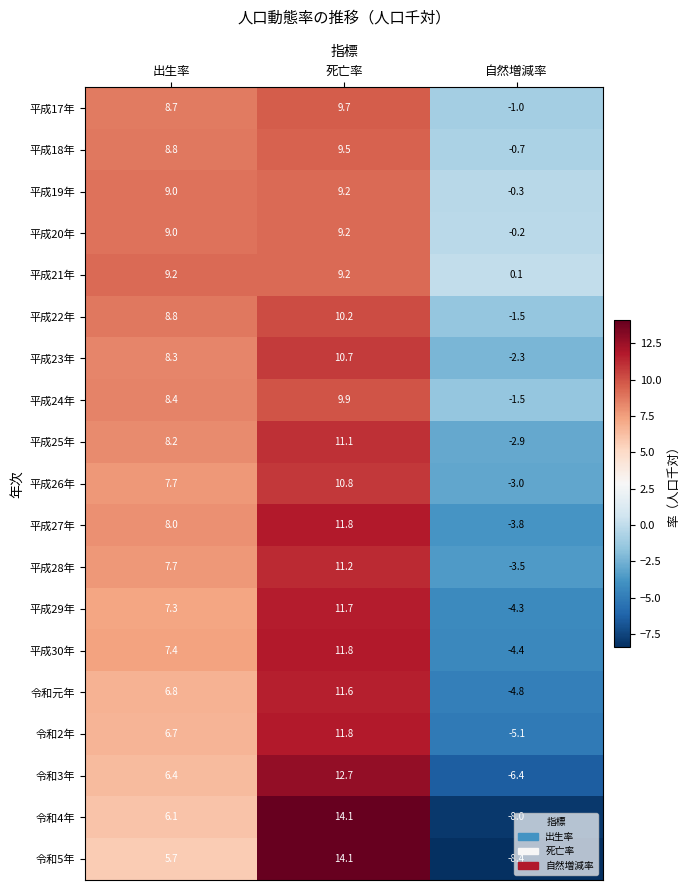

Count the number of data series in this chart.

19